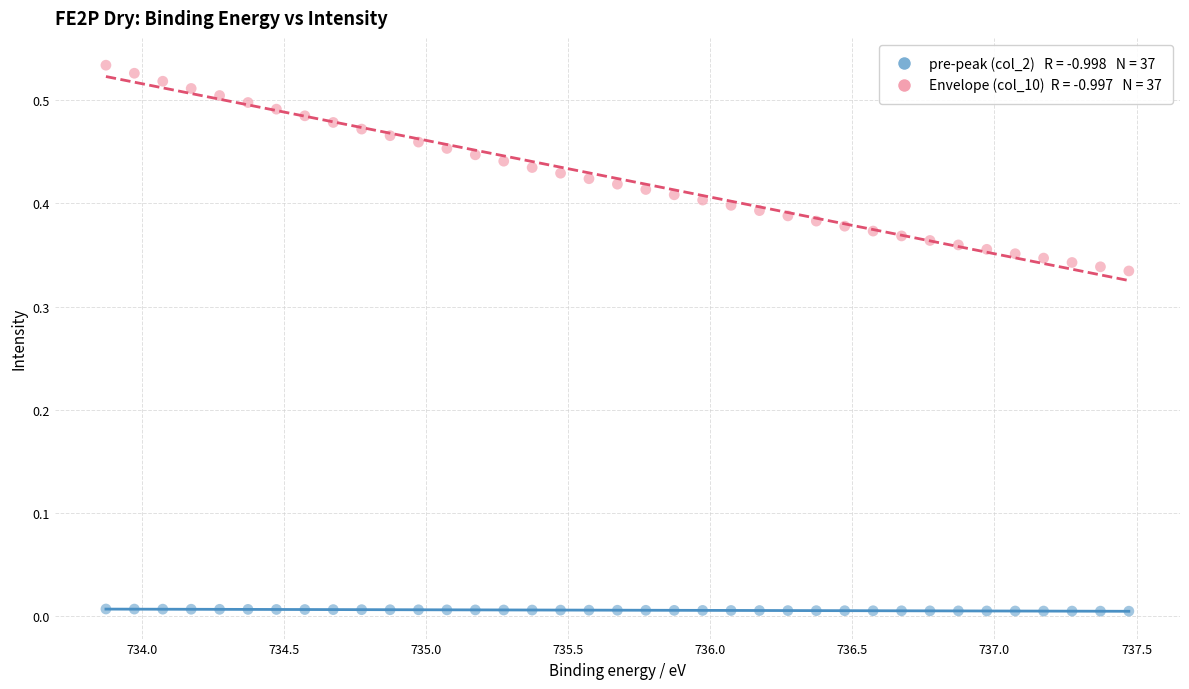

Across all data points, what is the range of X values (max minus min)?

3.6